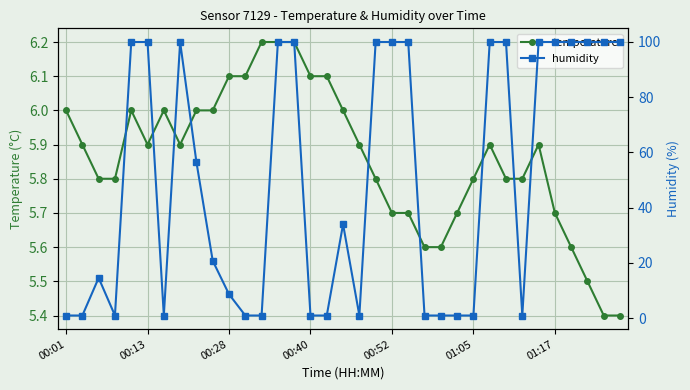

Rank the series by their average value, from lowest to highest.

temperature, humidity